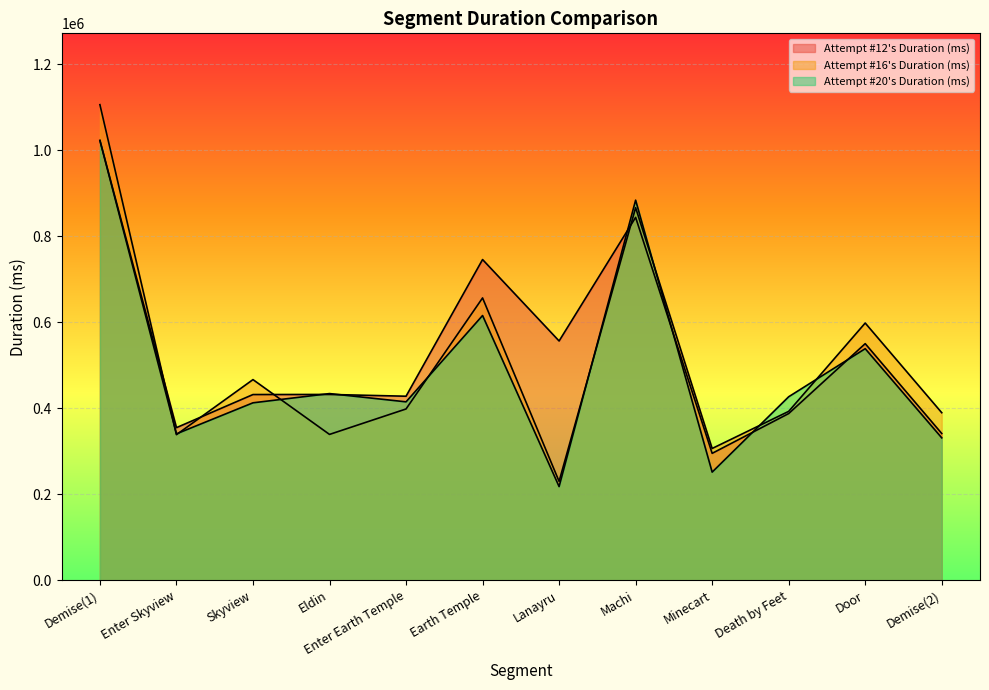

What position from the right is Skyview?

10